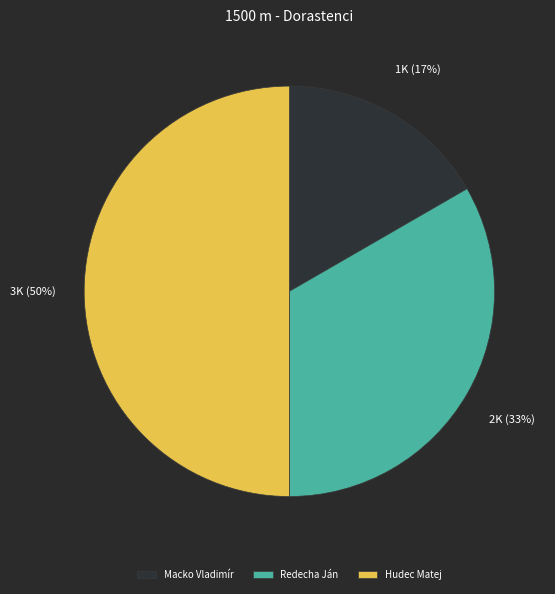

How many slices are in this pie chart?

3